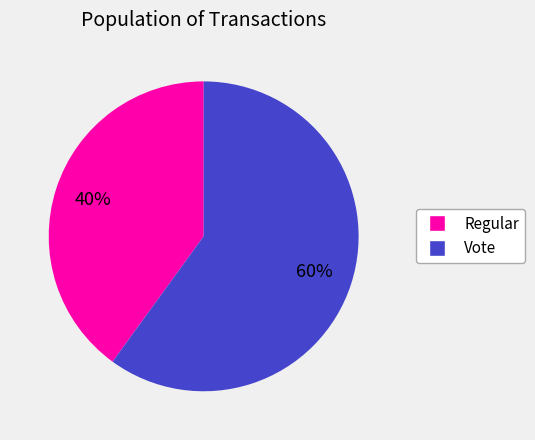

True or false: Vote accounts for 60% of the total.

True